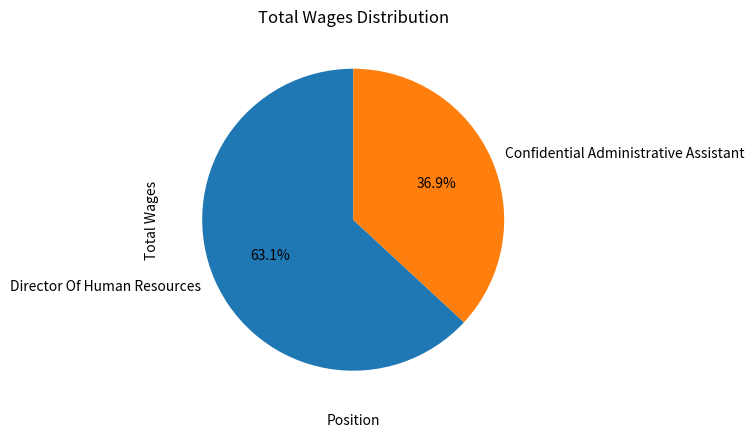

To the nearest percent, what is the average slice percentage?

50%